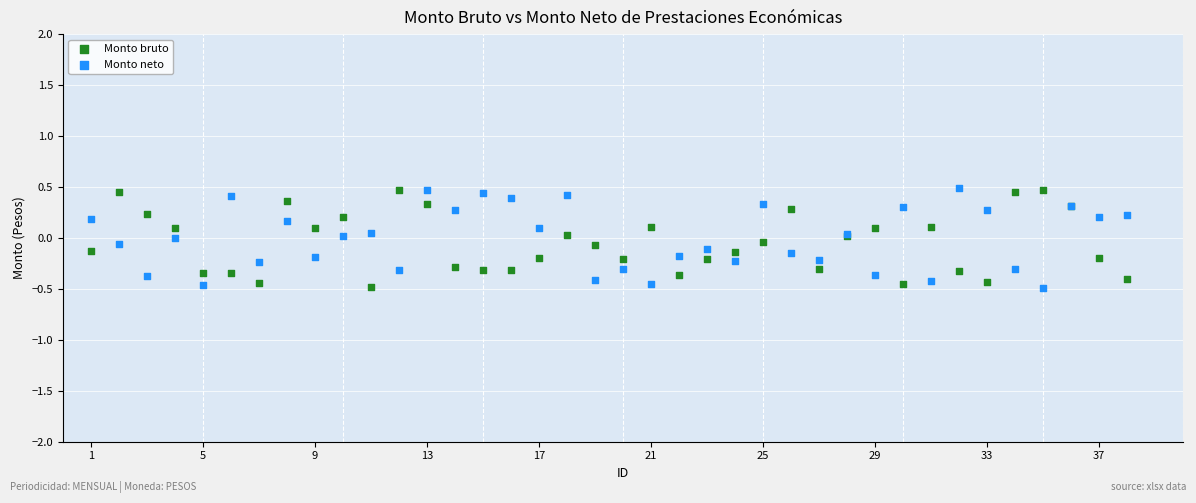

What are all the series names shown in the legend?

Monto bruto, Monto neto